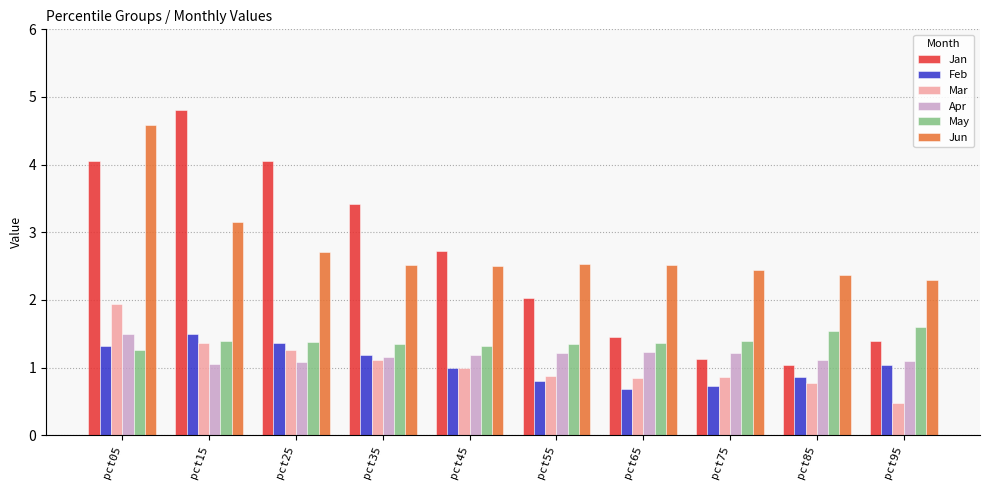

The Jun series shows 4.6 at pct05. True or false?

True